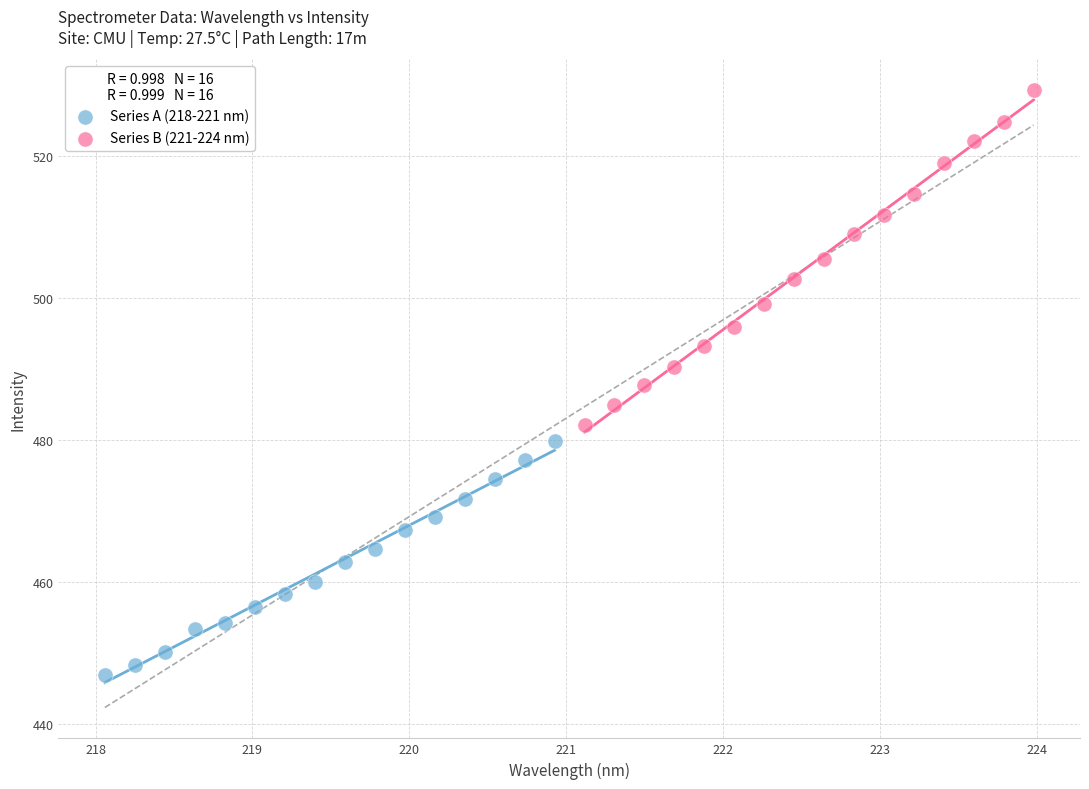

Which series has the largest Y range (max minus min)?

Series B (221-224 nm)